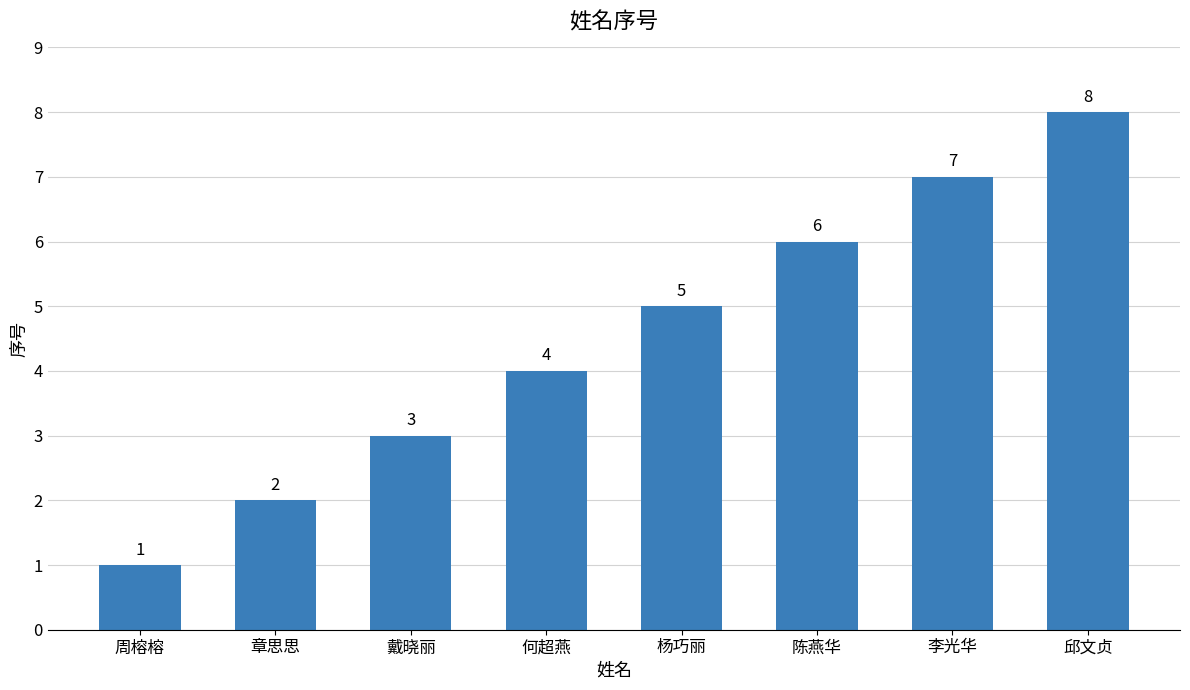

Where is the data nearest to the value 4?

何超燕